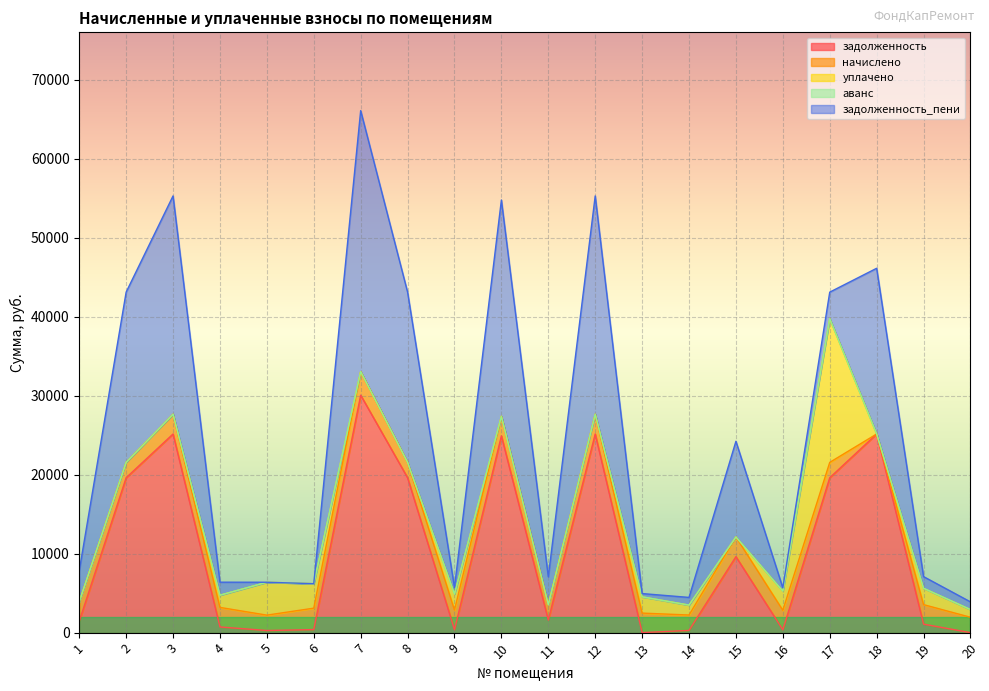

Does the chart display data point markers on the line(s)?

No